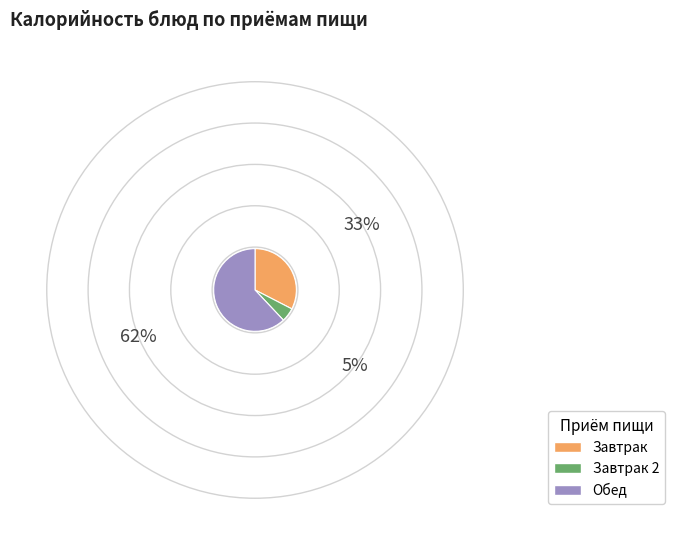

Rank the categories by value from lowest to highest.

Завтрак 2, Завтрак, Обед